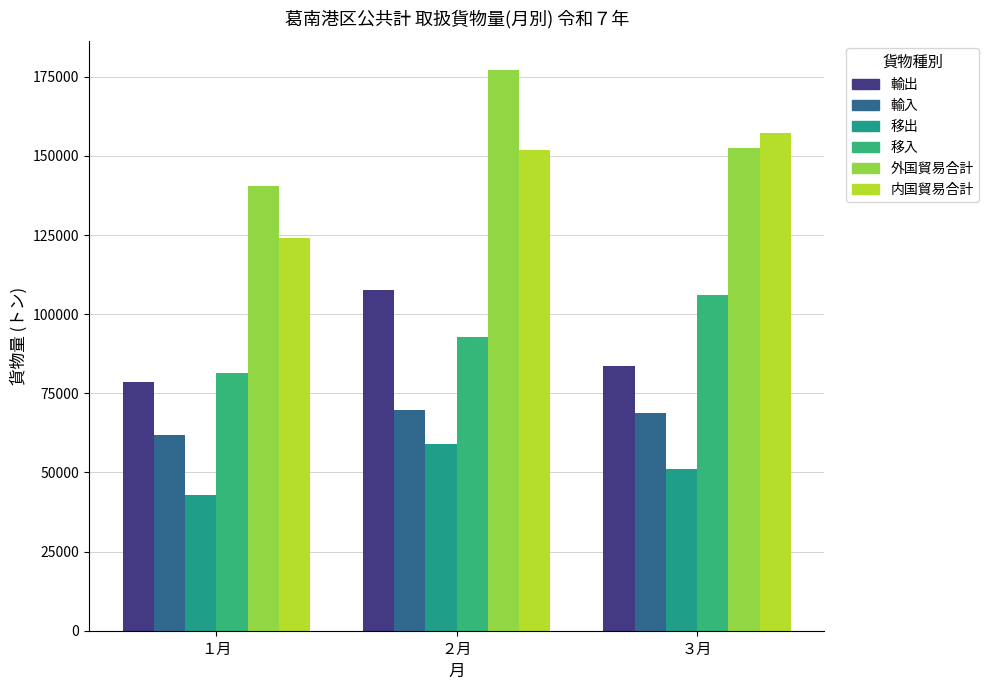

Which series has the largest total across all categories?

外国貿易合計